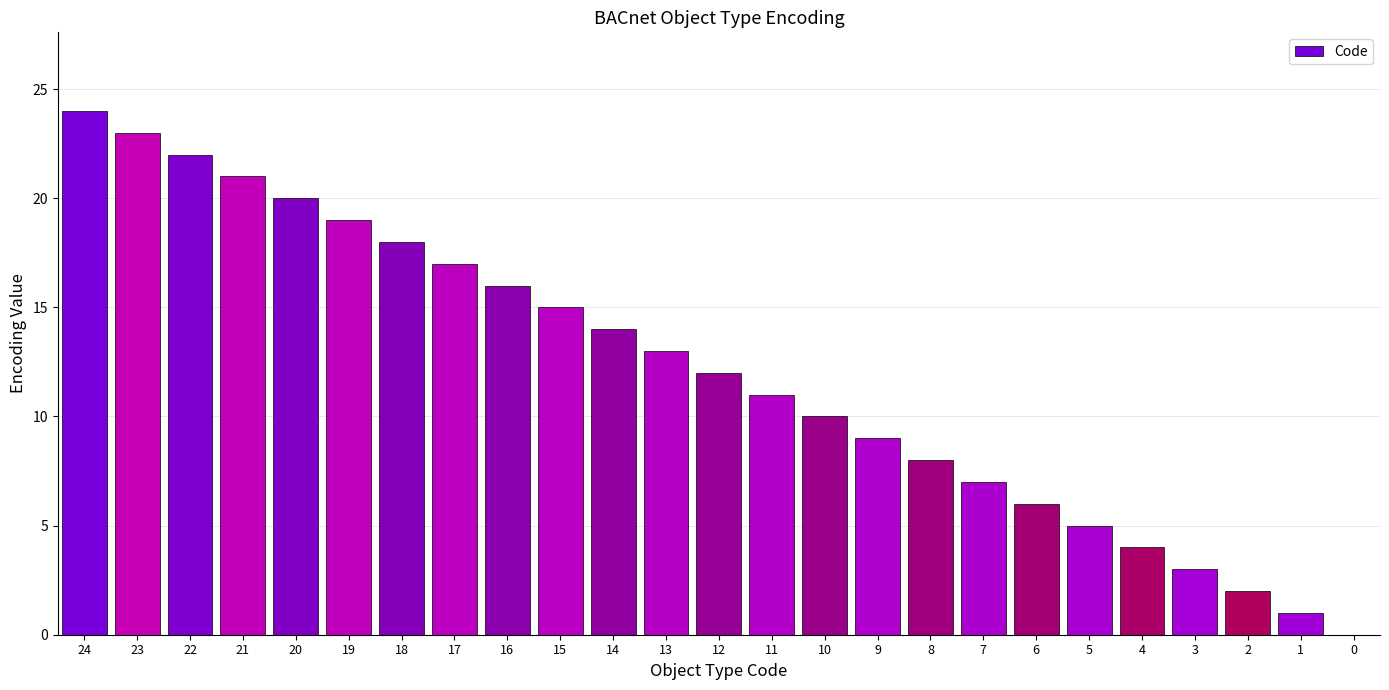

What value does the data have at 6?

6